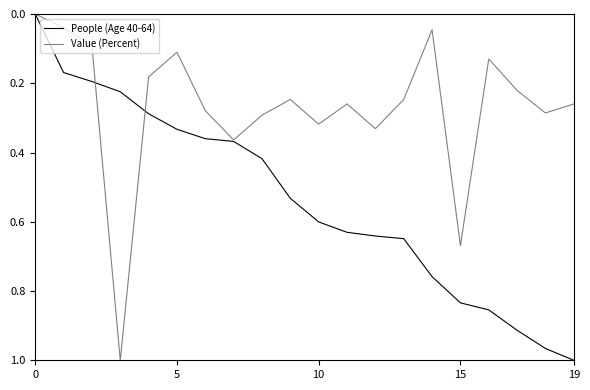

Rank the series by their average value, from lowest to highest.

Value (Percent), People (Age 40-64)